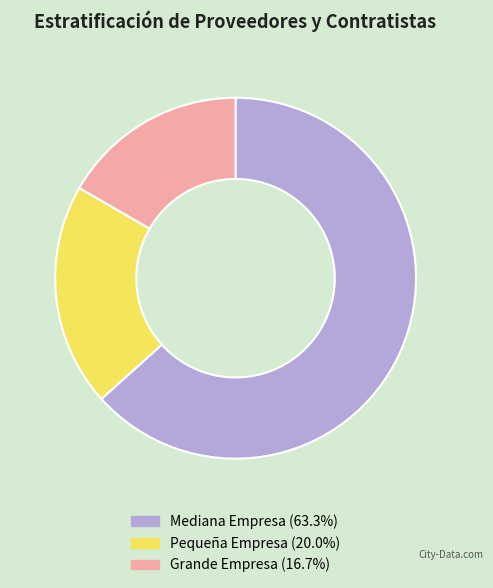

Rank the categories by value from lowest to highest.

Grande Empresa, Pequeña Empresa, Mediana Empresa